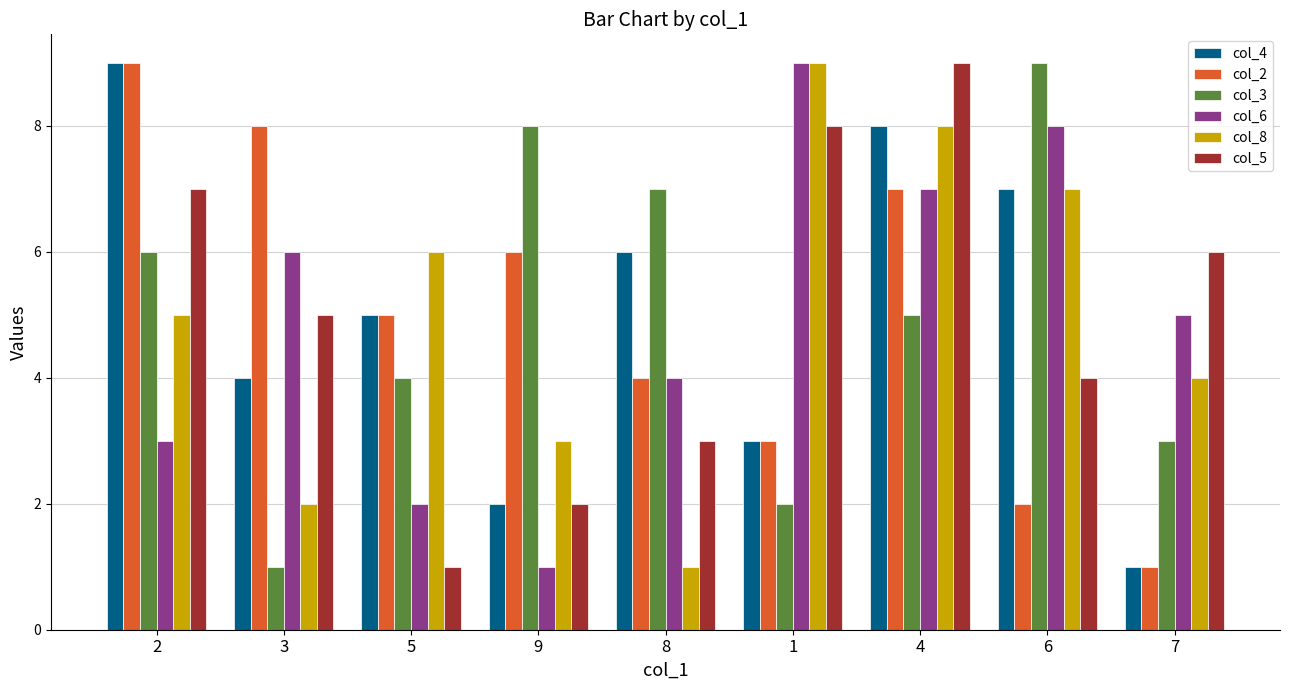

What position from the left is 5?

3